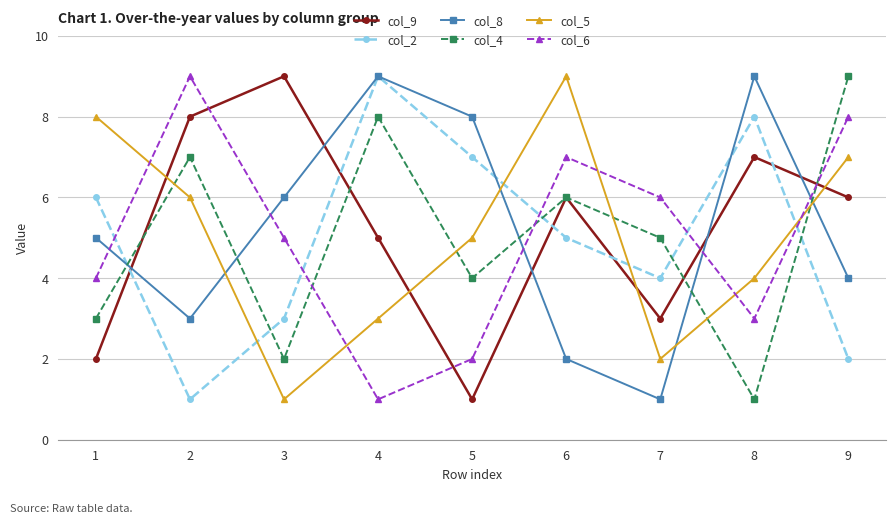

What is the value of the col_9 point at the 9th from the left?

6